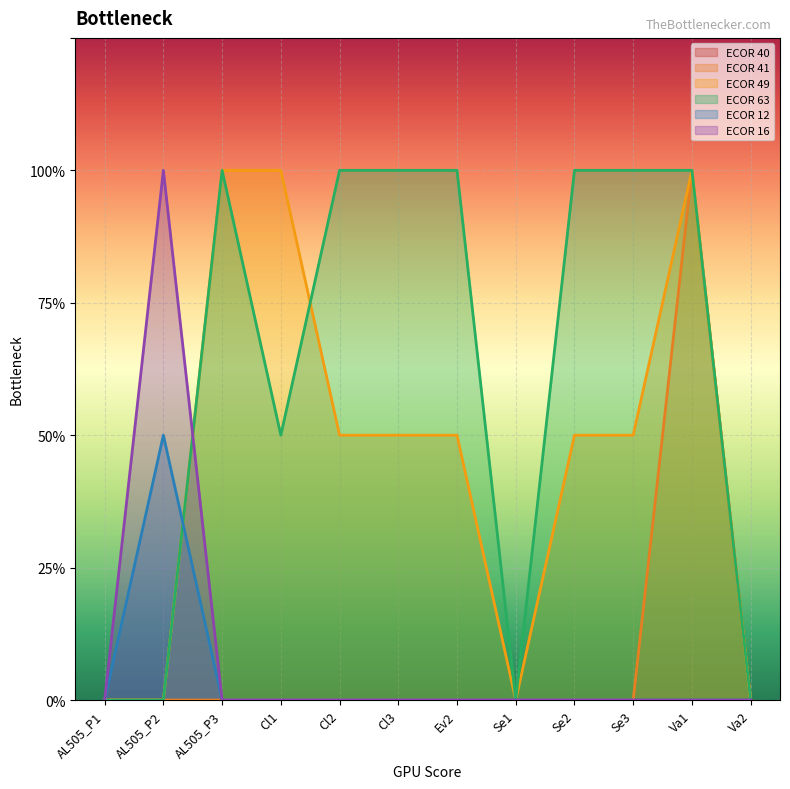

Reading left to right, list all the values displayed in this chart.

ECOR 41: AL505_P1=0	AL505_P2=0	AL505_P3=0	Cl1=0	Cl2=0	Cl3=0	Ev2=0	Se1=0	Se2=0	Se3=0	Va1=2	Va2=0
ECOR 49: AL505_P1=0	AL505_P2=0	AL505_P3=2	Cl1=2	Cl2=1	Cl3=1	Ev2=1	Se1=0	Se2=1	Se3=1	Va1=2	Va2=0
ECOR 63: AL505_P1=0	AL505_P2=0	AL505_P3=2	Cl1=1	Cl2=2	Cl3=2	Ev2=2	Se1=0	Se2=2	Se3=2	Va1=2	Va2=0
ECOR 12: AL505_P1=0	AL505_P2=1	AL505_P3=0	Cl1=0	Cl2=0	Cl3=0	Ev2=0	Se1=0	Se2=0	Se3=0	Va1=0	Va2=0
ECOR 16: AL505_P1=0	AL505_P2=2	AL505_P3=0	Cl1=0	Cl2=0	Cl3=0	Ev2=0	Se1=0	Se2=0	Se3=0	Va1=0	Va2=0